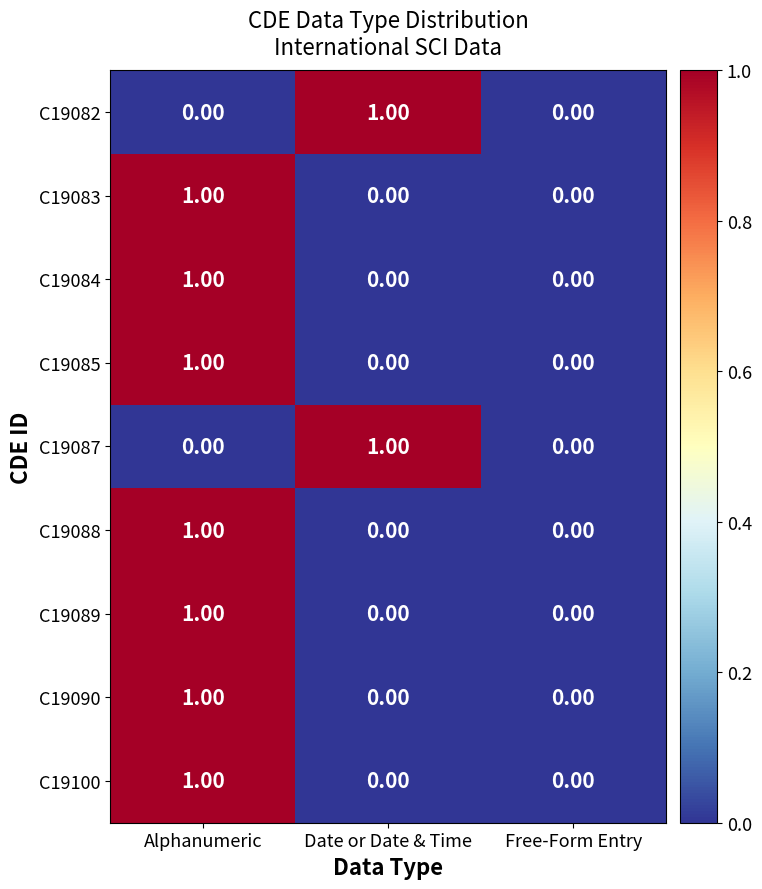

What is the total value across all series at Alphanumeric?

7